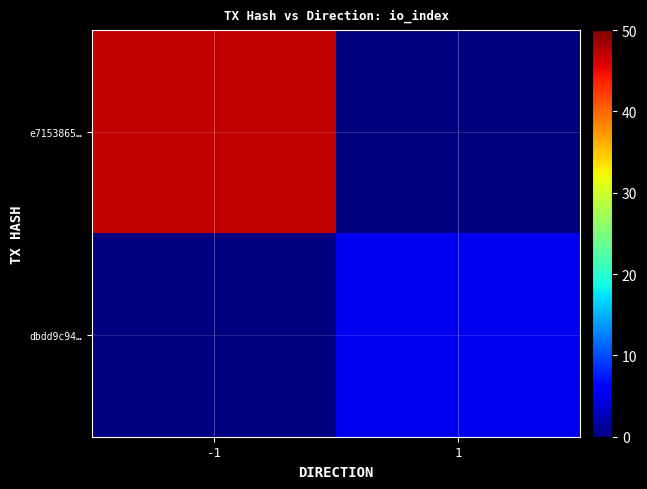

Rank the categories by dbdd9c94… value from highest to lowest.

-1, 1